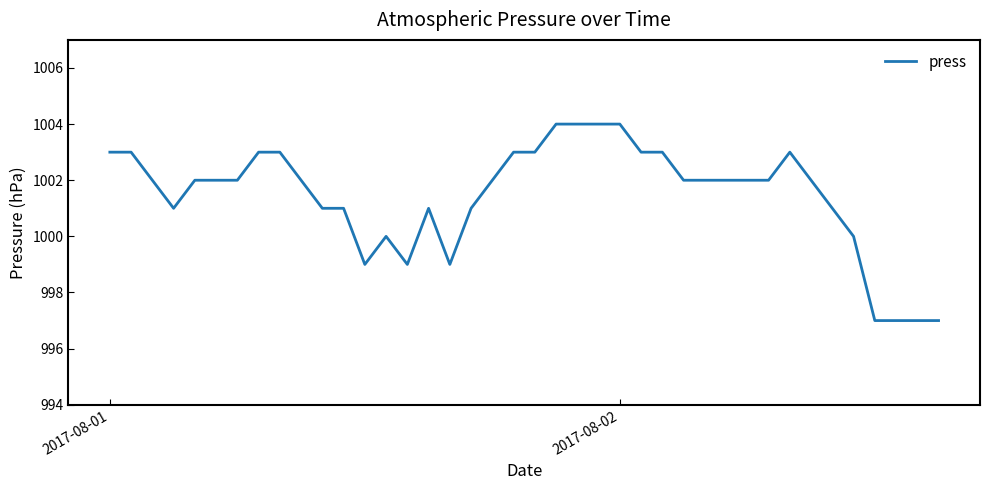

What is the maximum value shown in the chart?

1004